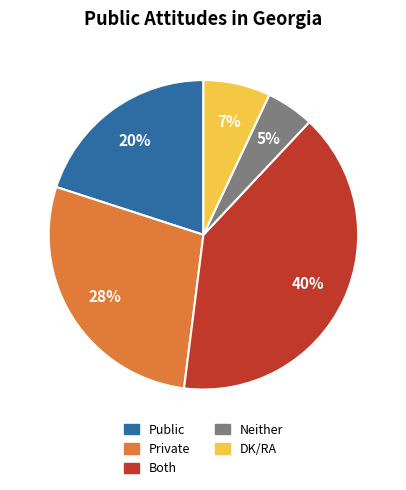

What is the largest slice in the pie chart?

Both